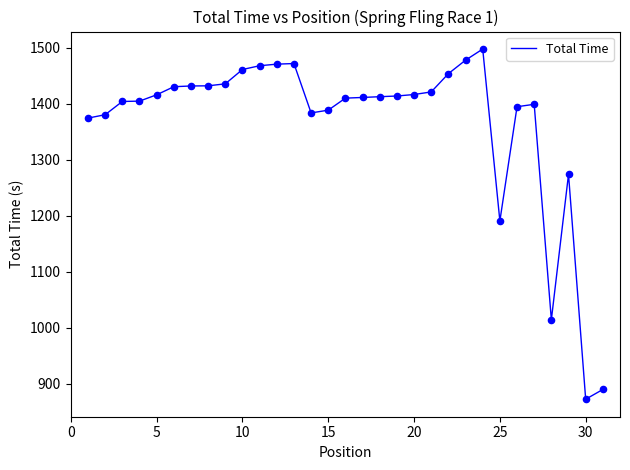

What is the maximum value shown in the chart?

1497.8